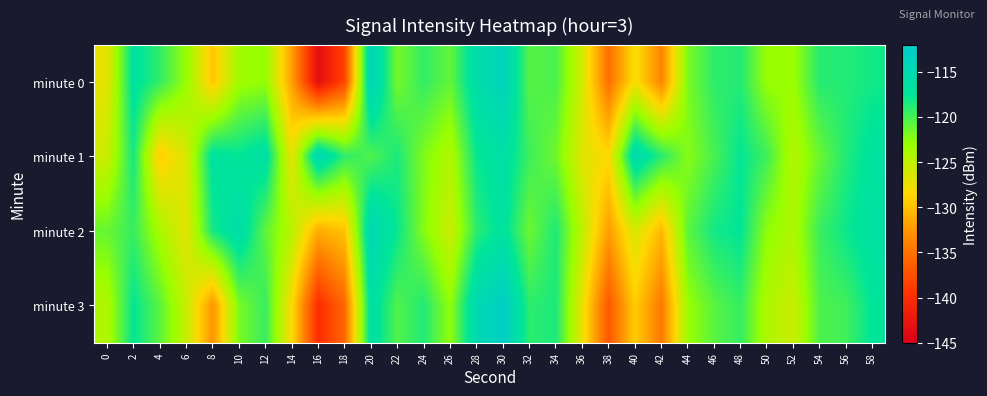

How many data points does each series have?

30